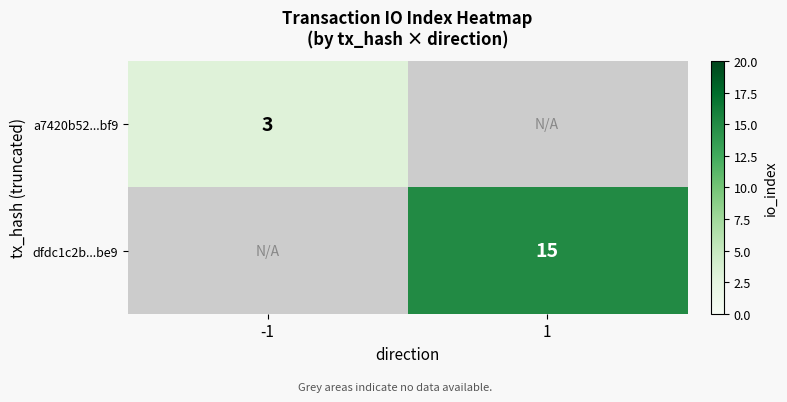

At how many categories does at least one series exceed 3?

1